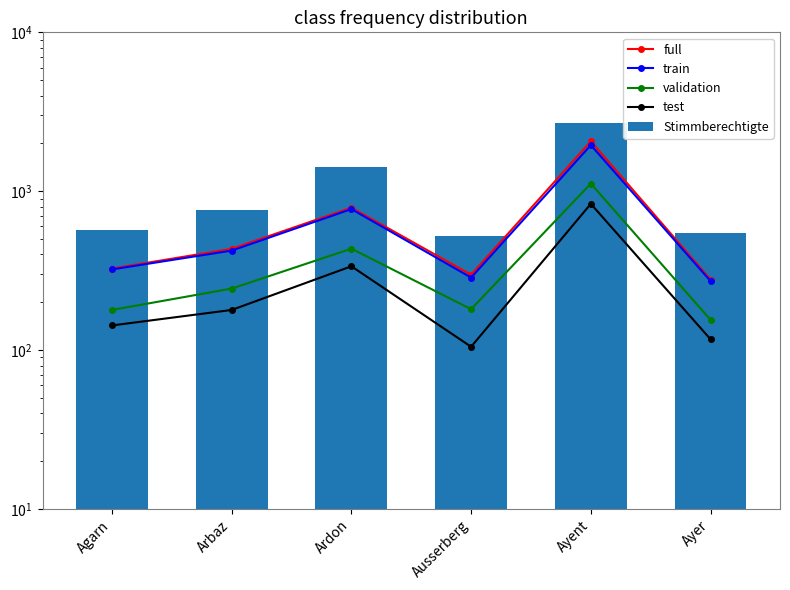

At which category is the sum across all series the highest?

Ayent